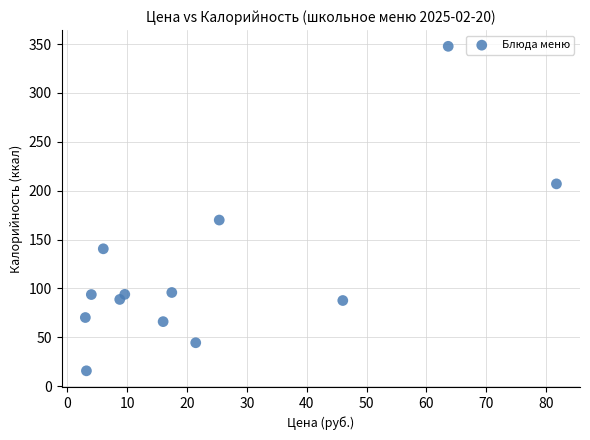

What Y value in the scatter plot is closest to 181?

170.0